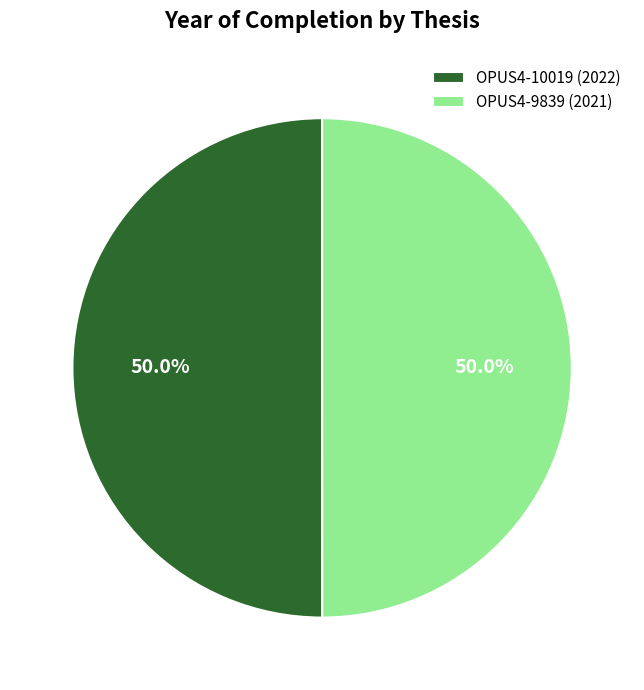

What is the ratio of the value at OPUS4-9839 (2021) to the value at OPUS4-10019 (2022)?

1.0